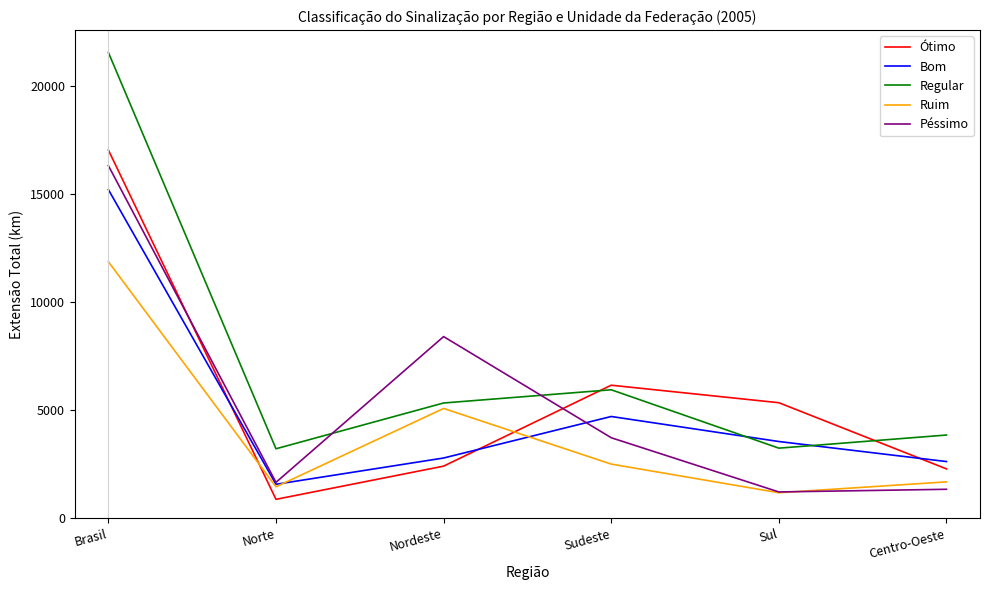

Is the value of Bom at Sudeste greater than the value of Regular at Norte?

Yes